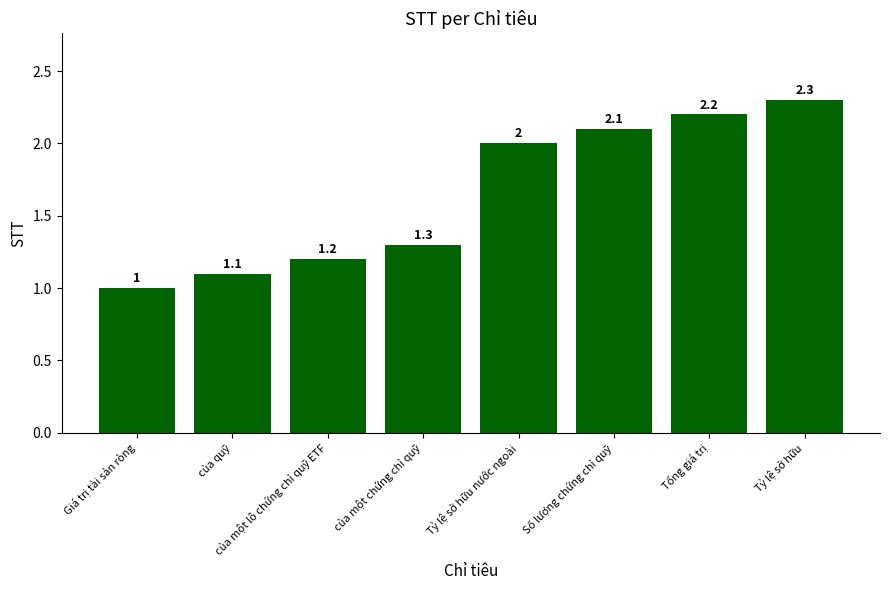

Which label corresponds to the smallest value in the chart?

Giá trị tài sản ròng